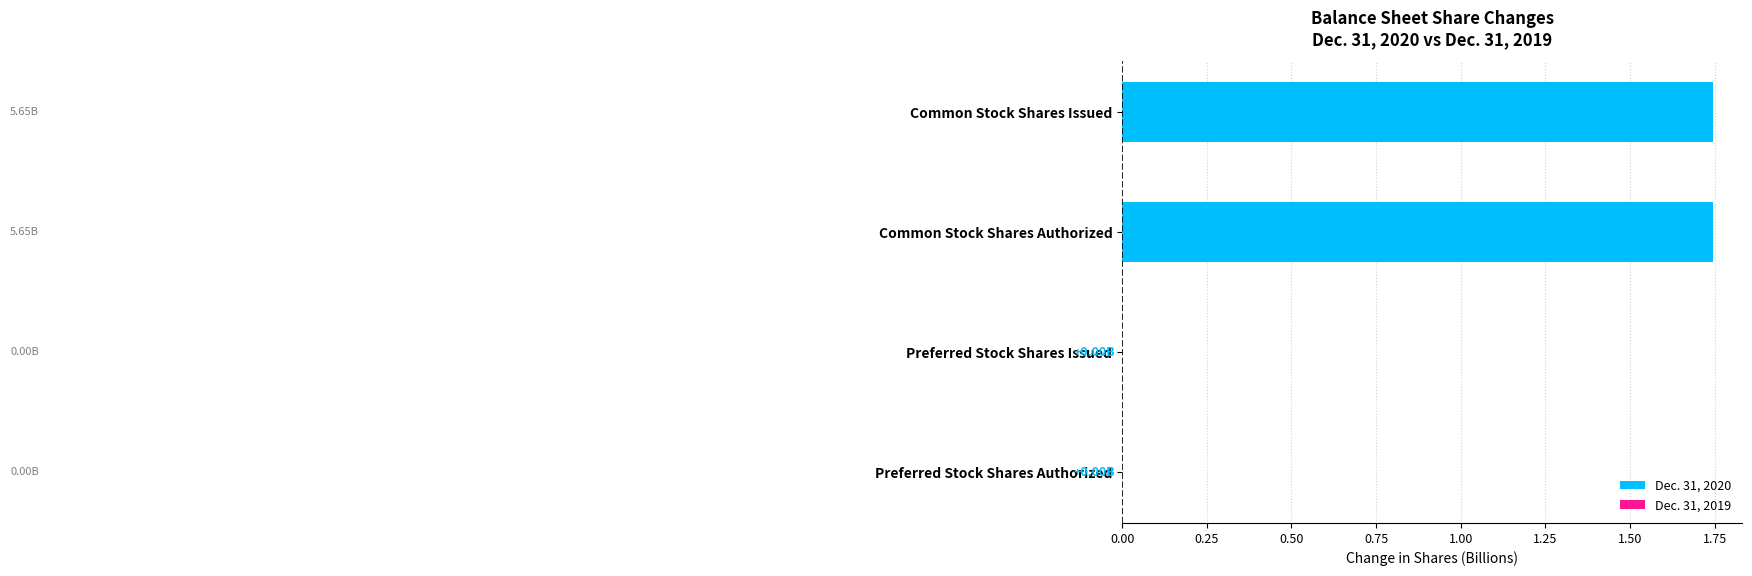

Are the bars horizontal?

Yes